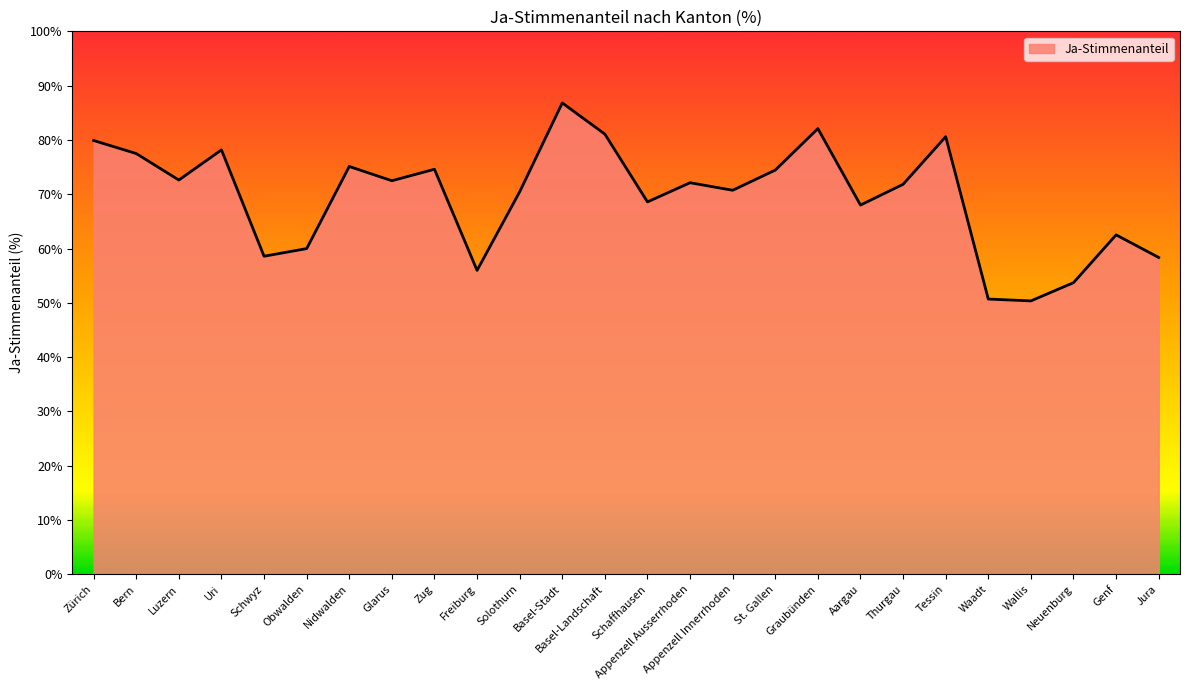

What is the difference between the values at Glarus and Obwalden?

12.5